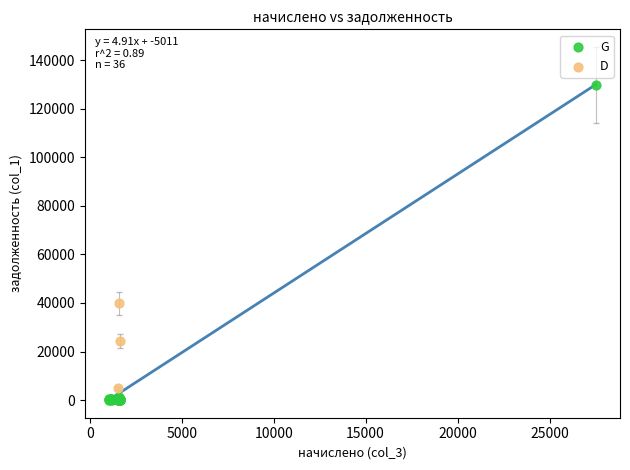

Which series has the largest Y range (max minus min)?

G